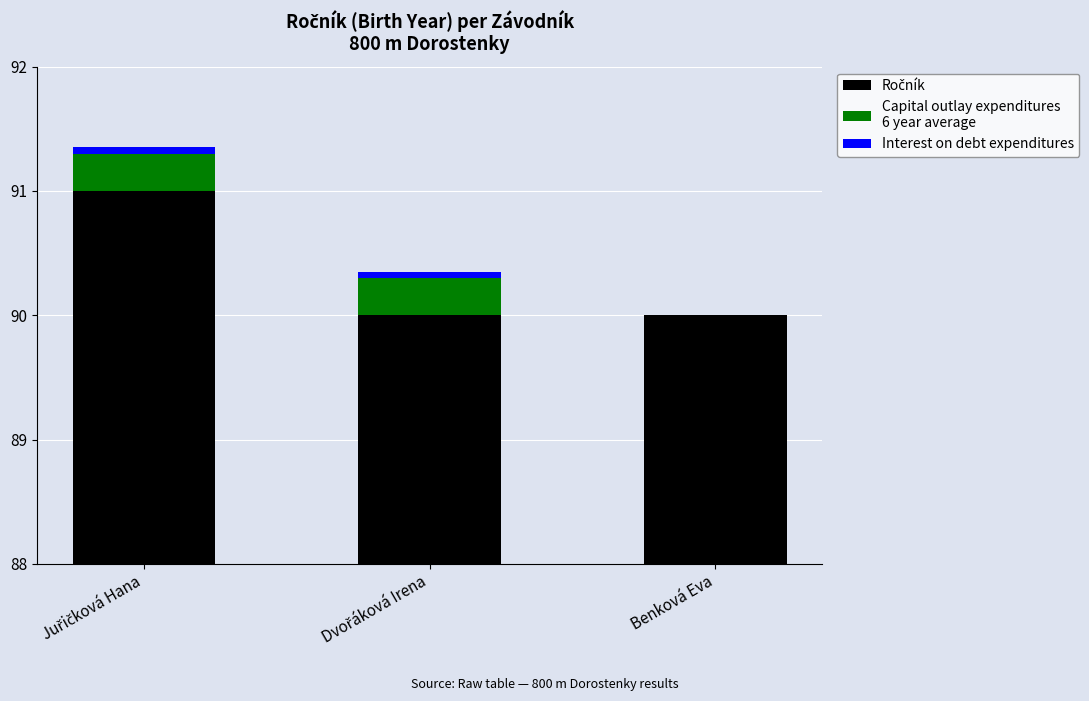

What is the sum of the Capital outlay expenditures
6 year average values at Benková Eva and Dvořáková Irena?

0.3